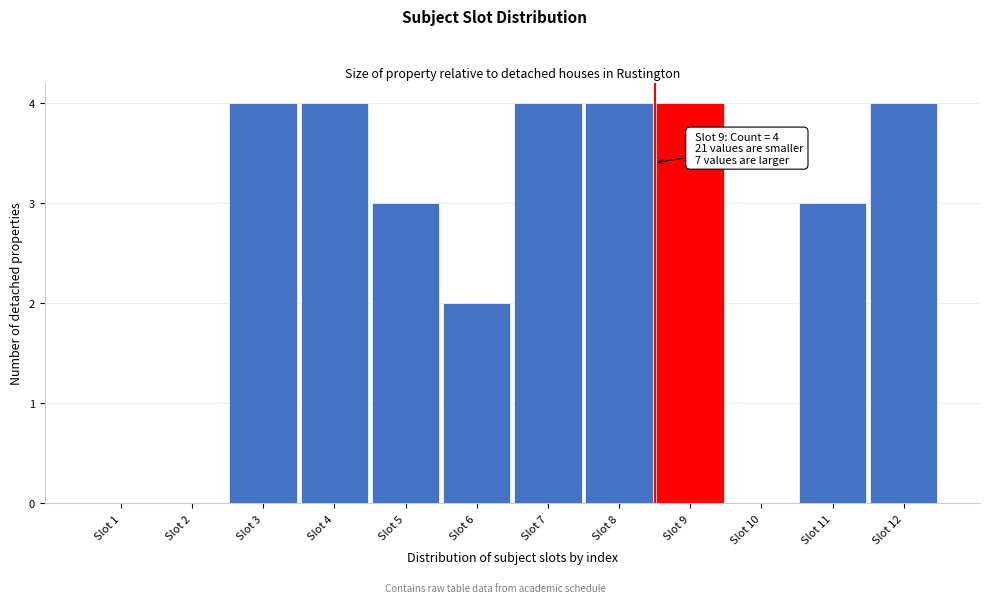

Reading left to right, what are all the values shown in this chart?

Slot 1=0	Slot 2=0	Slot 3=4	Slot 4=4	Slot 5=3	Slot 6=2	Slot 7=4	Slot 8=4	Slot 9=4	Slot 10=0	Slot 11=3	Slot 12=4